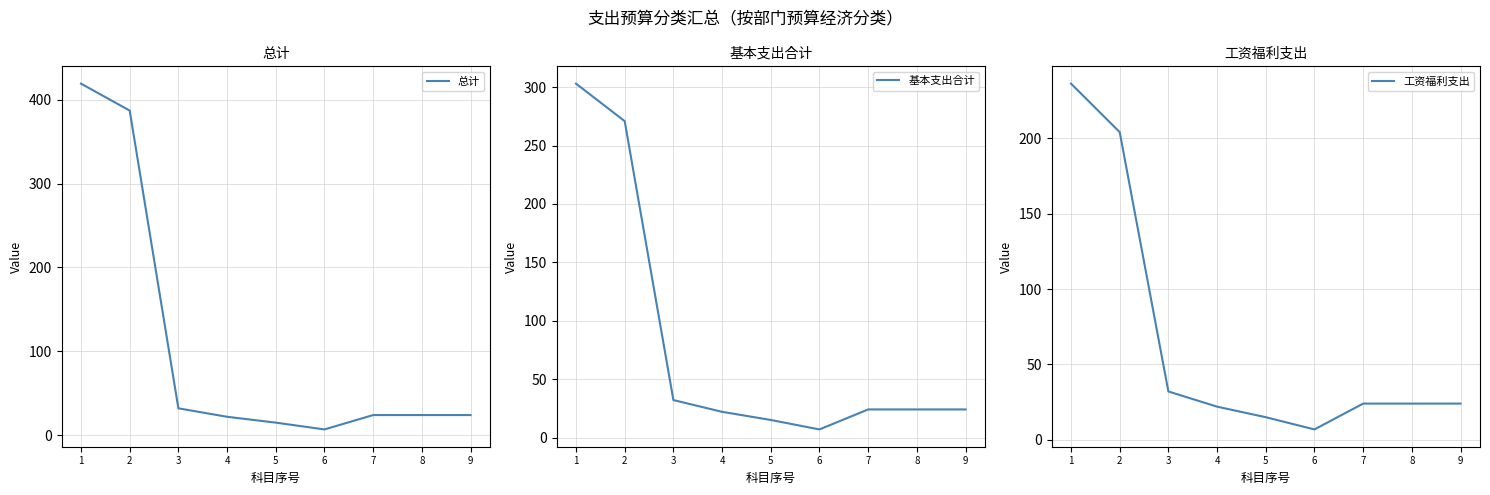

What is the value of the 基本支出合计 point at the 6th from the left?

7.0